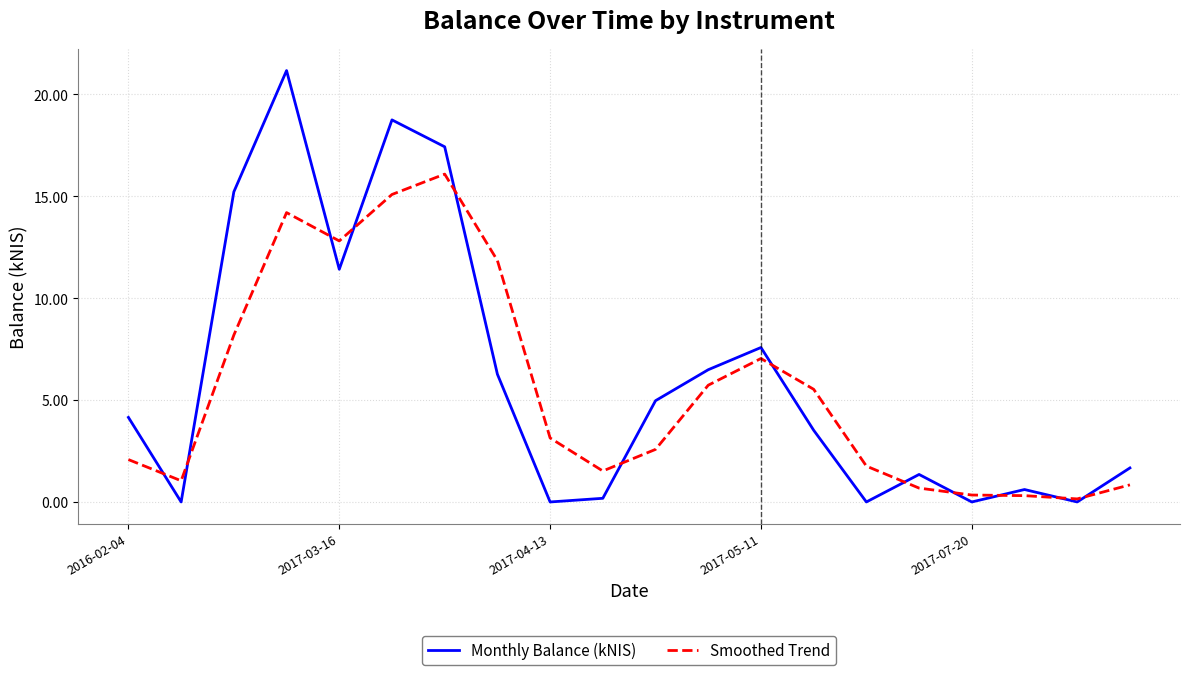

What is the sum of all Smoothed Trend values?

111.0